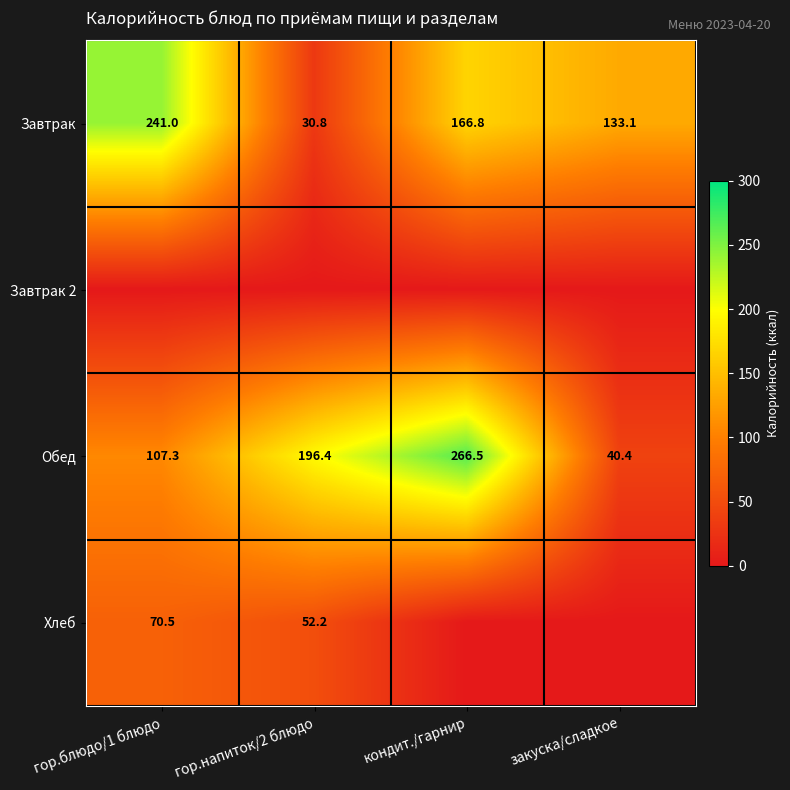

What is the greatest value displayed?

266.5